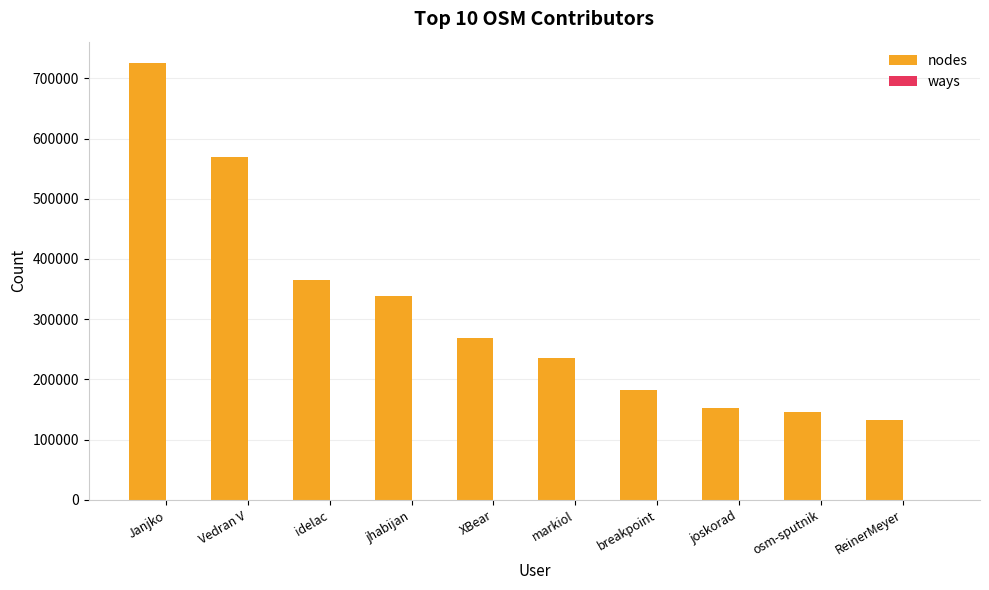

Which category has the highest value in the nodes series?

Janjko